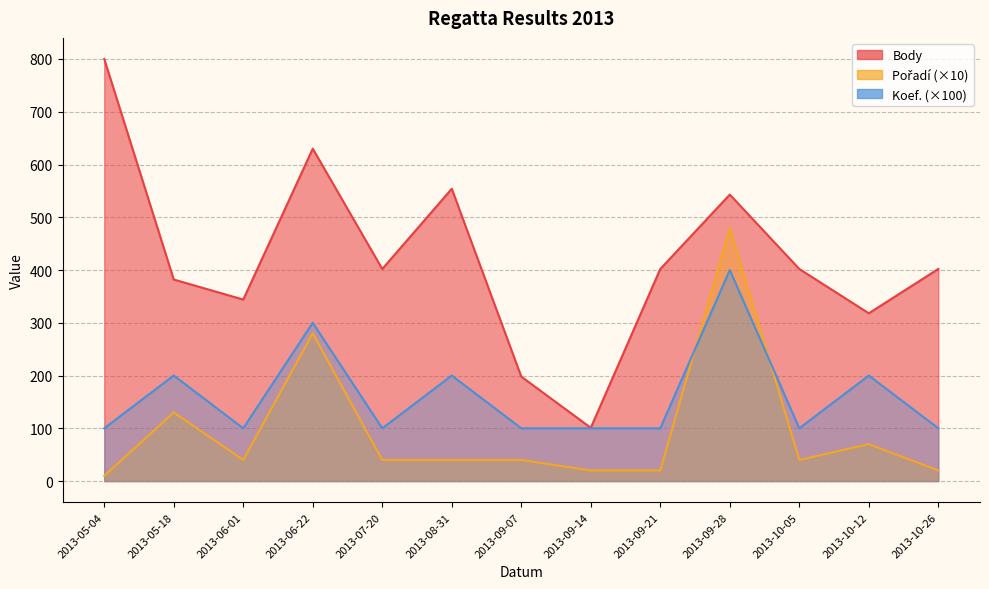

Rank the series by their maximum value, from lowest to highest.

Koef., Pořadí, Body